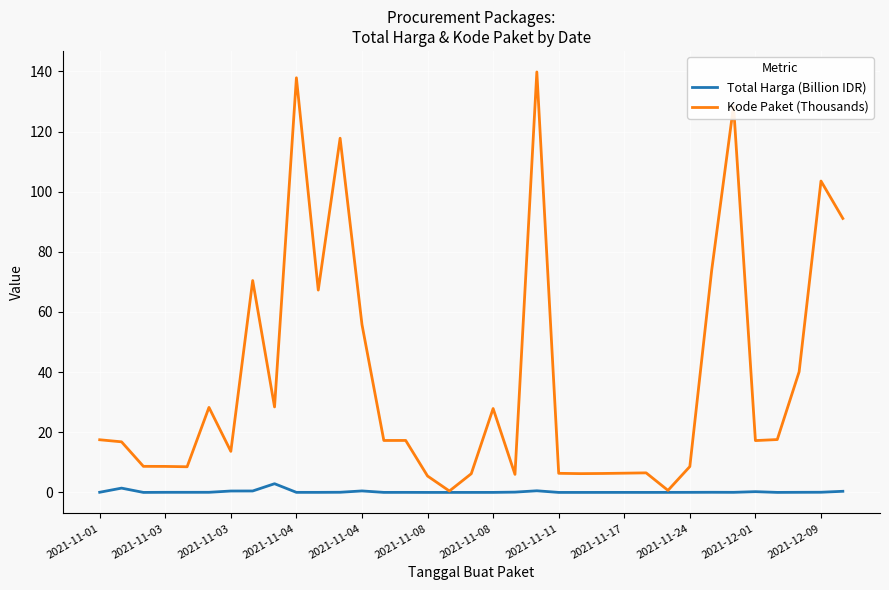

Is this an area chart (filled region under the line)?

No